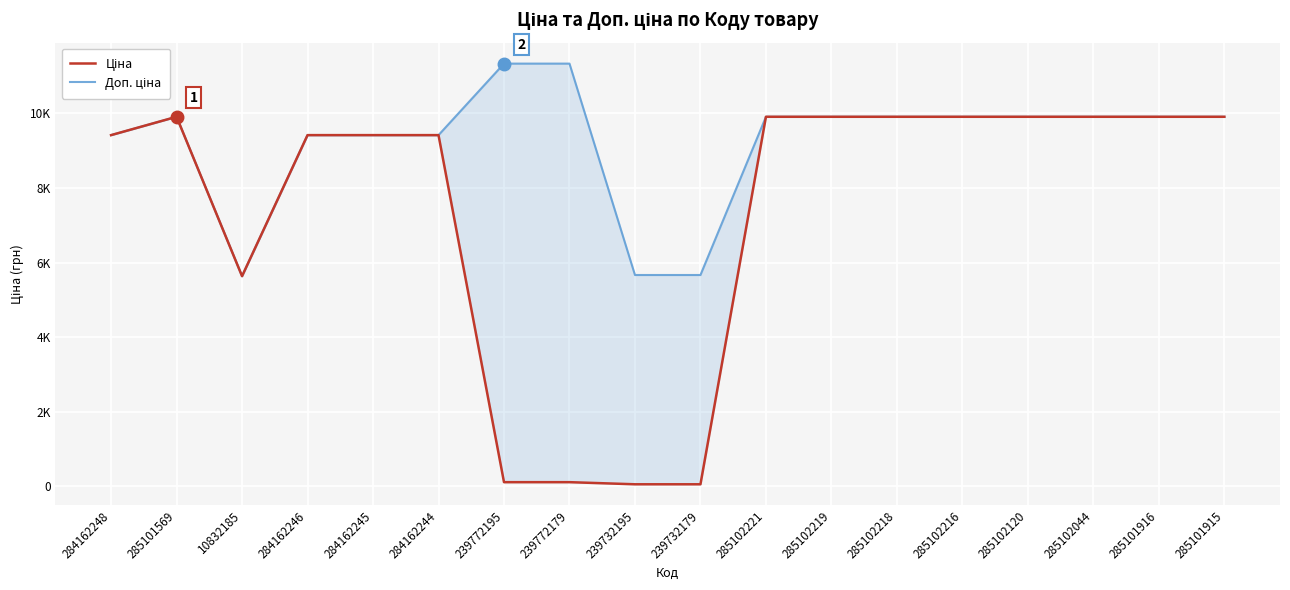

Is it true that Ціна equals 113.3 at 239772179?

True